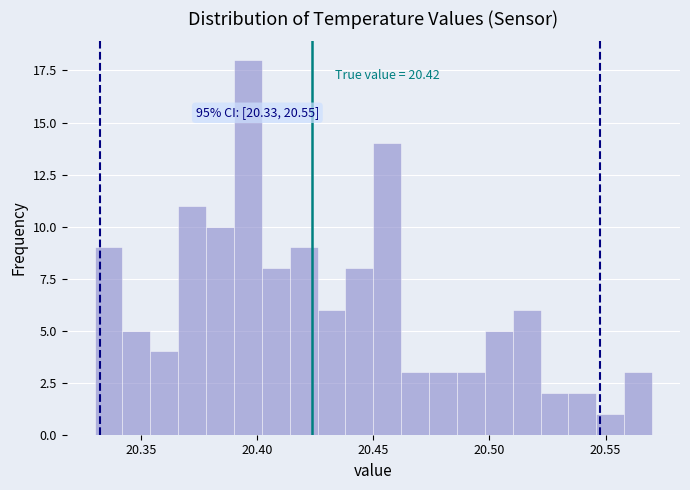

Around what value on the x-axis is the tallest bar? Give the approximate position of its centre, as read against the axis.

20.395